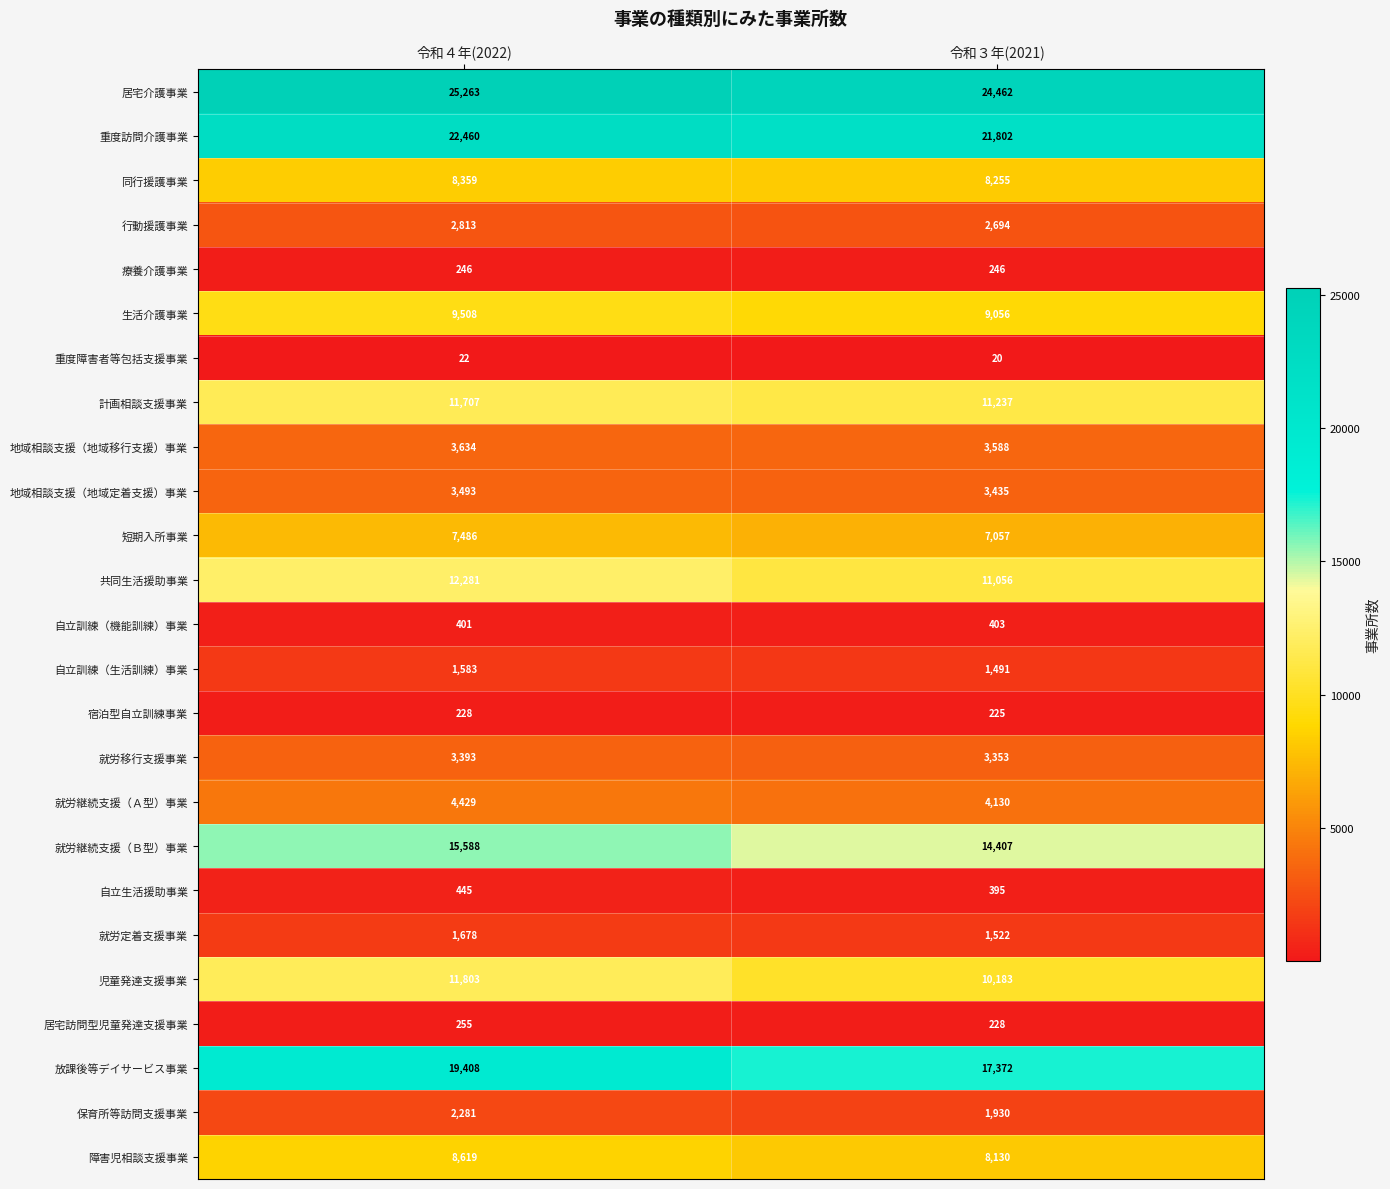

Which label corresponds to the largest value in the chart?

令和４年(2022)